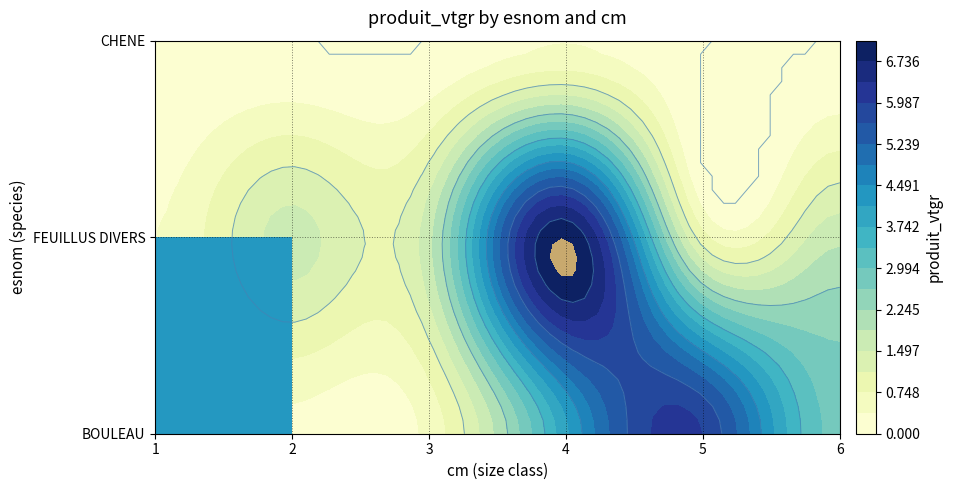

At which label does FEUILLUS DIVERS reach its peak?

4